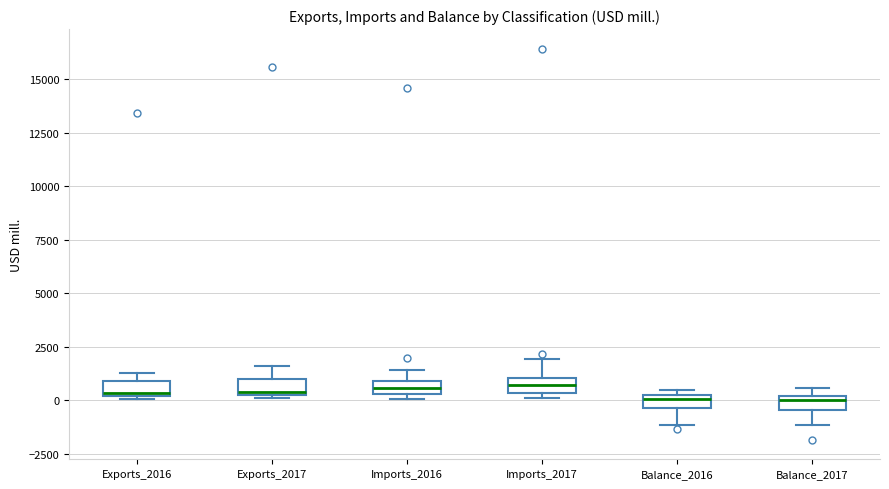

Where does the lower whisker of the box for Balance_2017 end on the y-axis? The values are not printed on the chart, so give them approximately, as read against the axis.

-1000